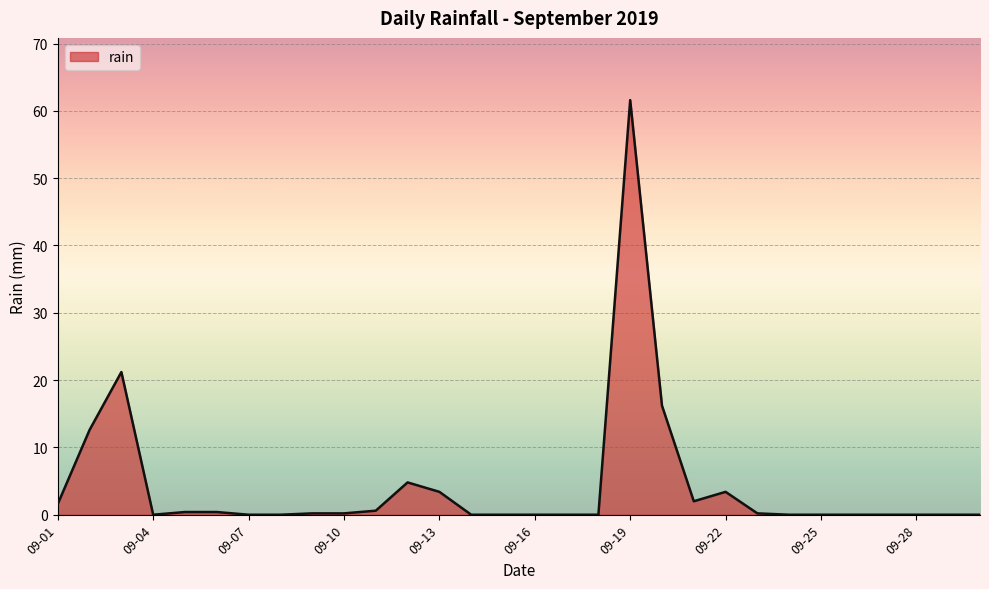

What is the maximum value shown in the chart?

61.6